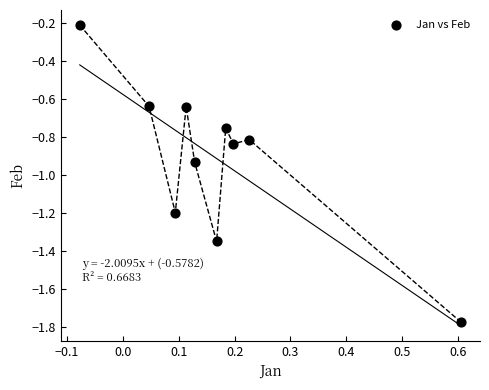

What is the range of Y values (max minus min)?

1.6